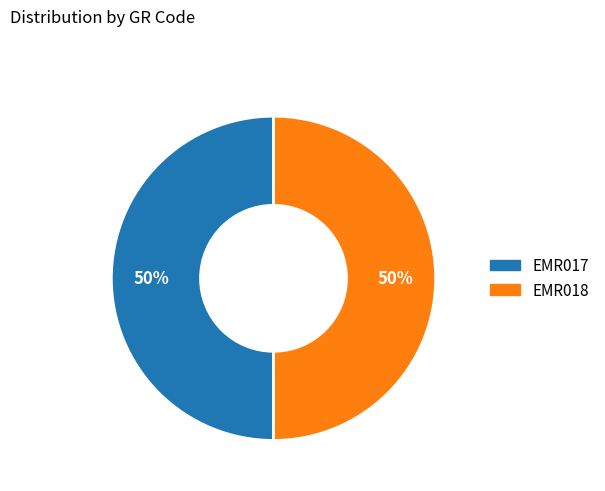

Is the sum of EMR017 and EMR018 greater than half?

Yes